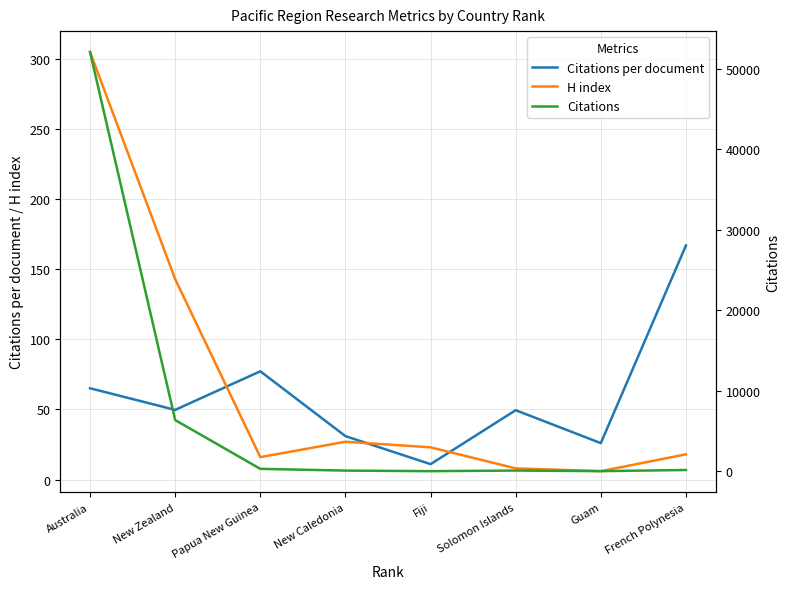

What are all the series names shown in the legend?

Citations per document, H index, Citations